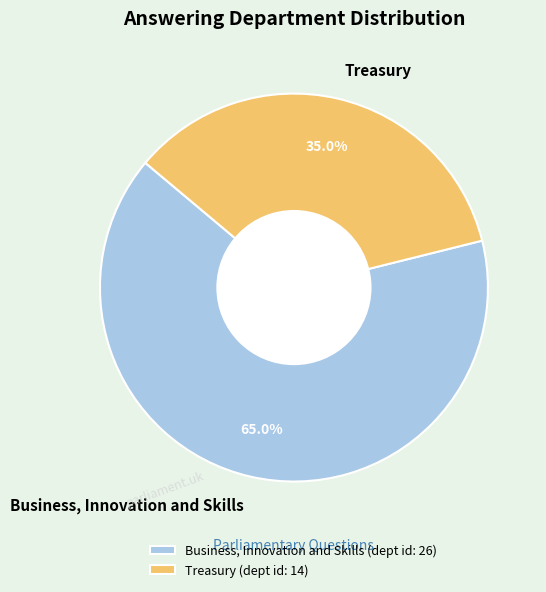

What is the ratio of the value at Treasury to the value at Business, Innovation and Skills?

0.5